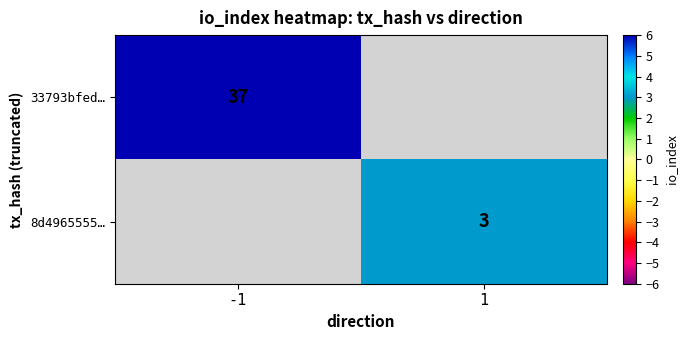

The value of 8d4965555… at 1 is 3. True or false?

True